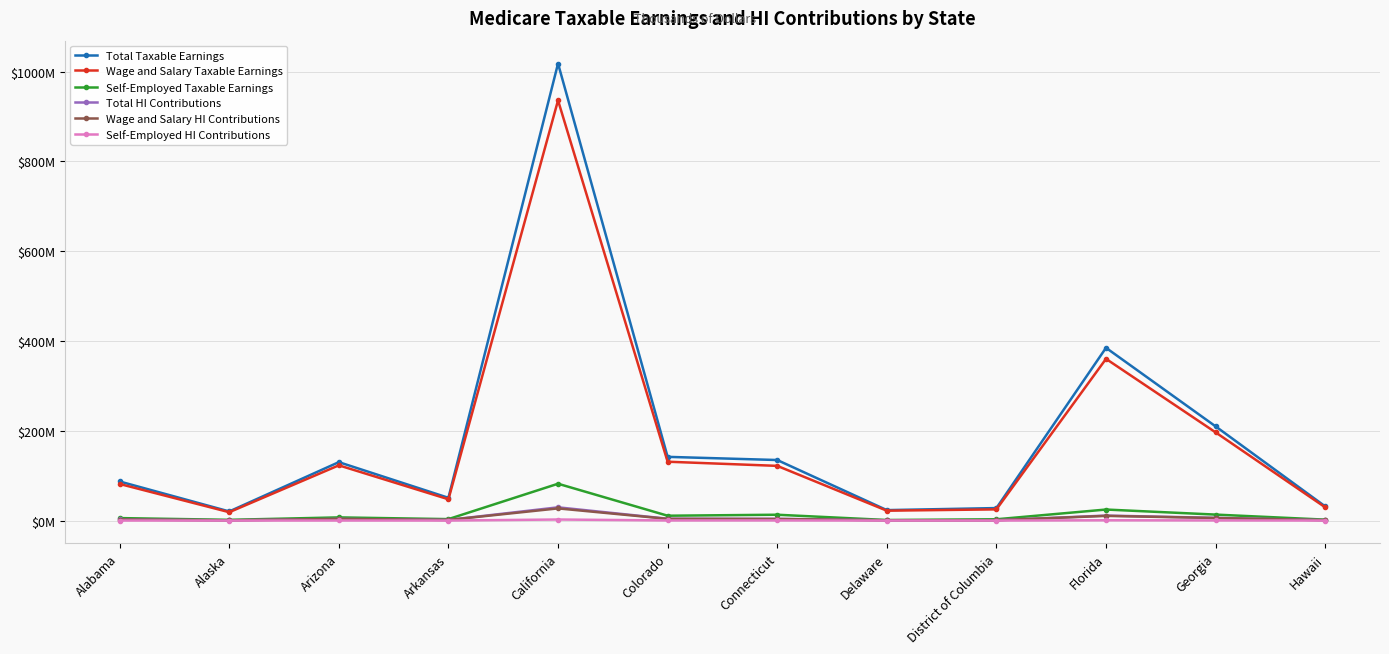

What is the highest value of the Self-Employed HI Contributions series?

2379372